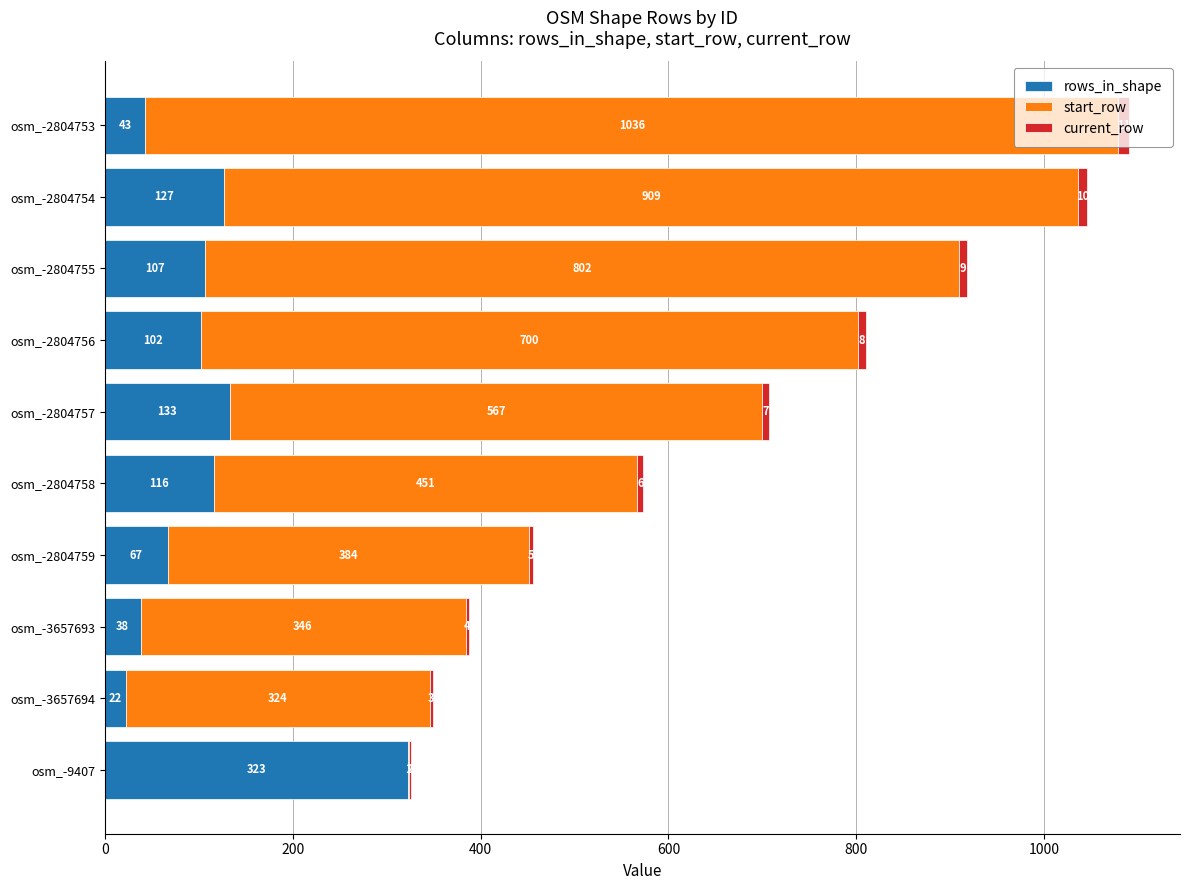

At which label is rows_in_shape closest to 172?

osm_-2804757